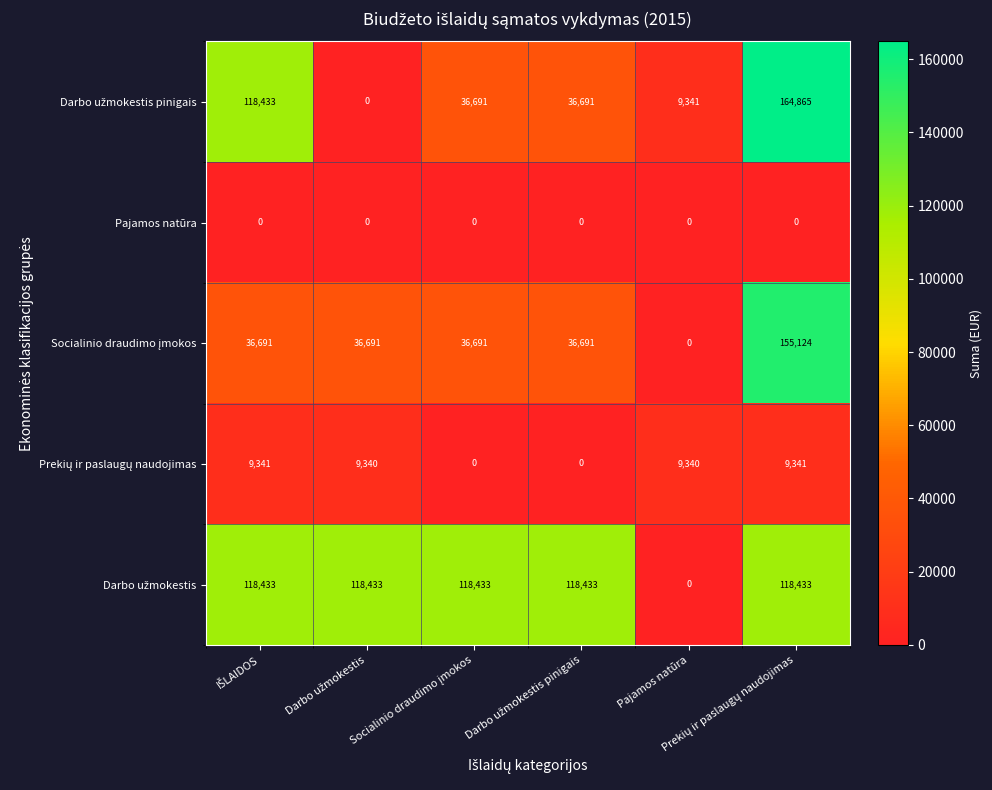

At how many categories does at least one series exceed 37746?

5